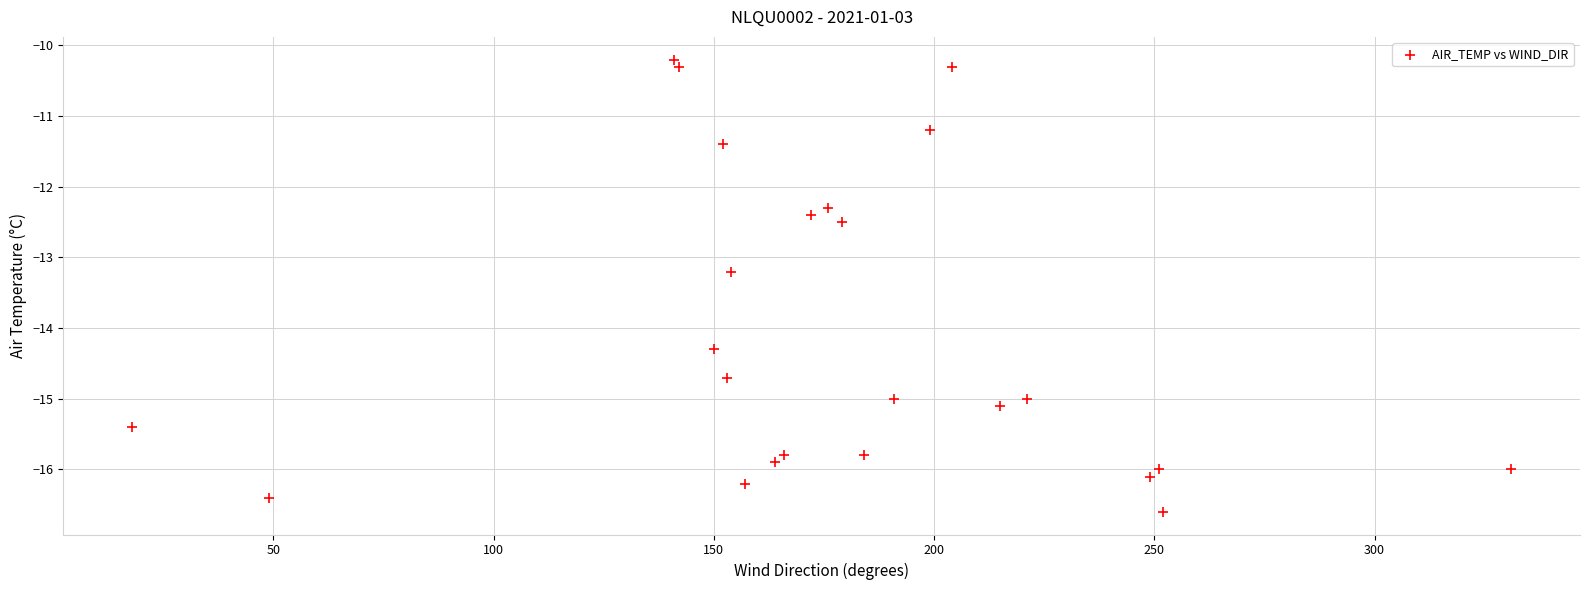

What Y value in the scatter plot is closest to -13?

-13.2